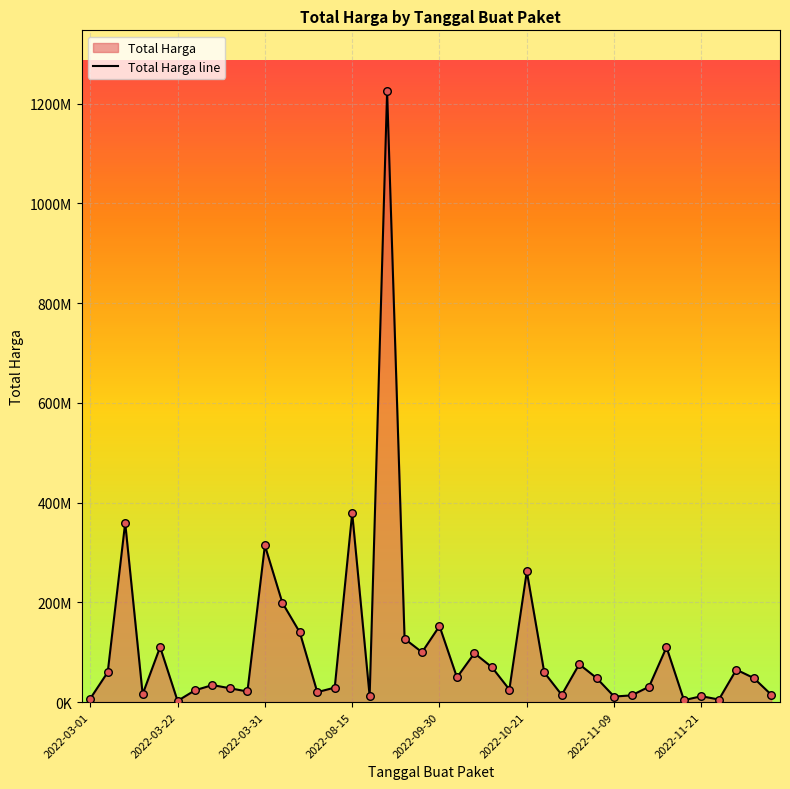

Approximately how many times larger is the value at 2022-11-21 compared to 2022-09-30?

0.1